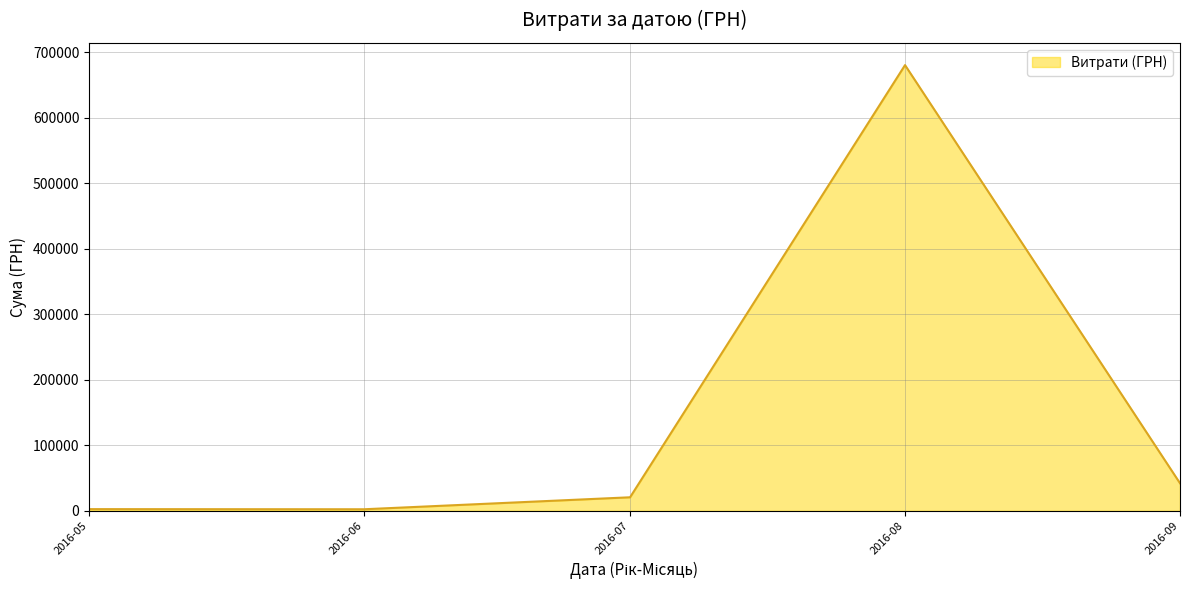

What is the average value?

149608.8